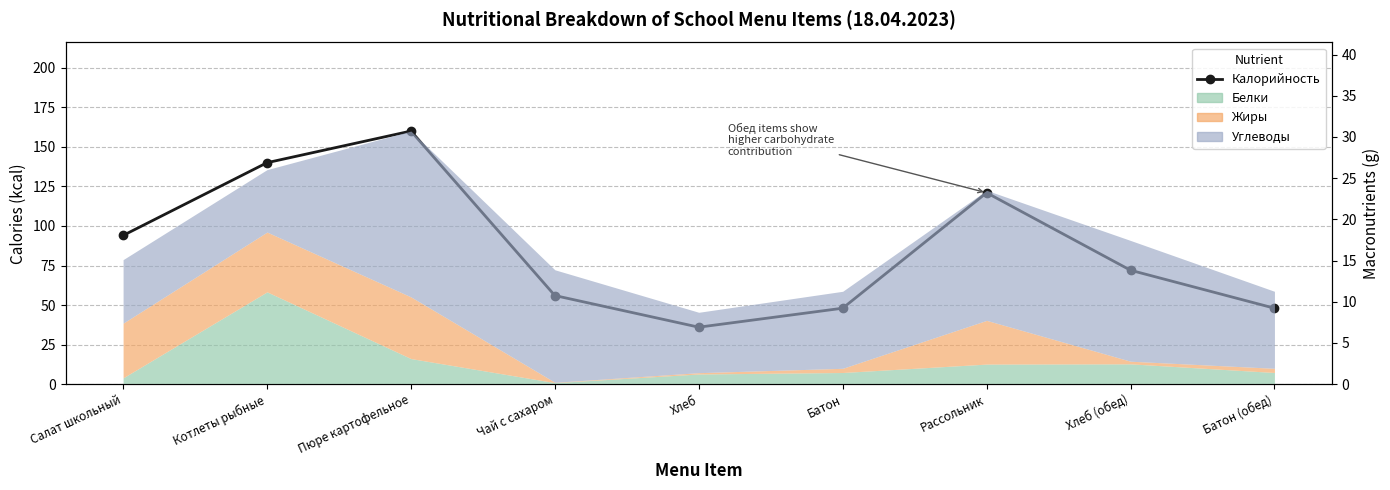

Rank the categories by value from lowest to highest.

Хлеб, Батон, Батон (обед), Чай с сахаром, Хлеб (обед), Салат школьный, Рассольник, Котлеты рыбные, Пюре картофельное